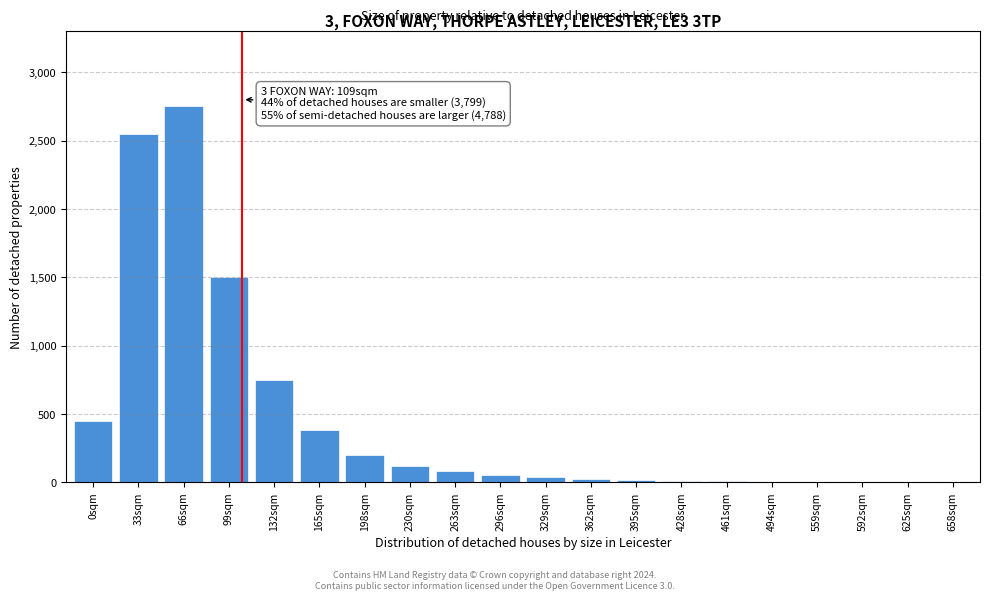

What is the maximum value shown in the chart?

2750